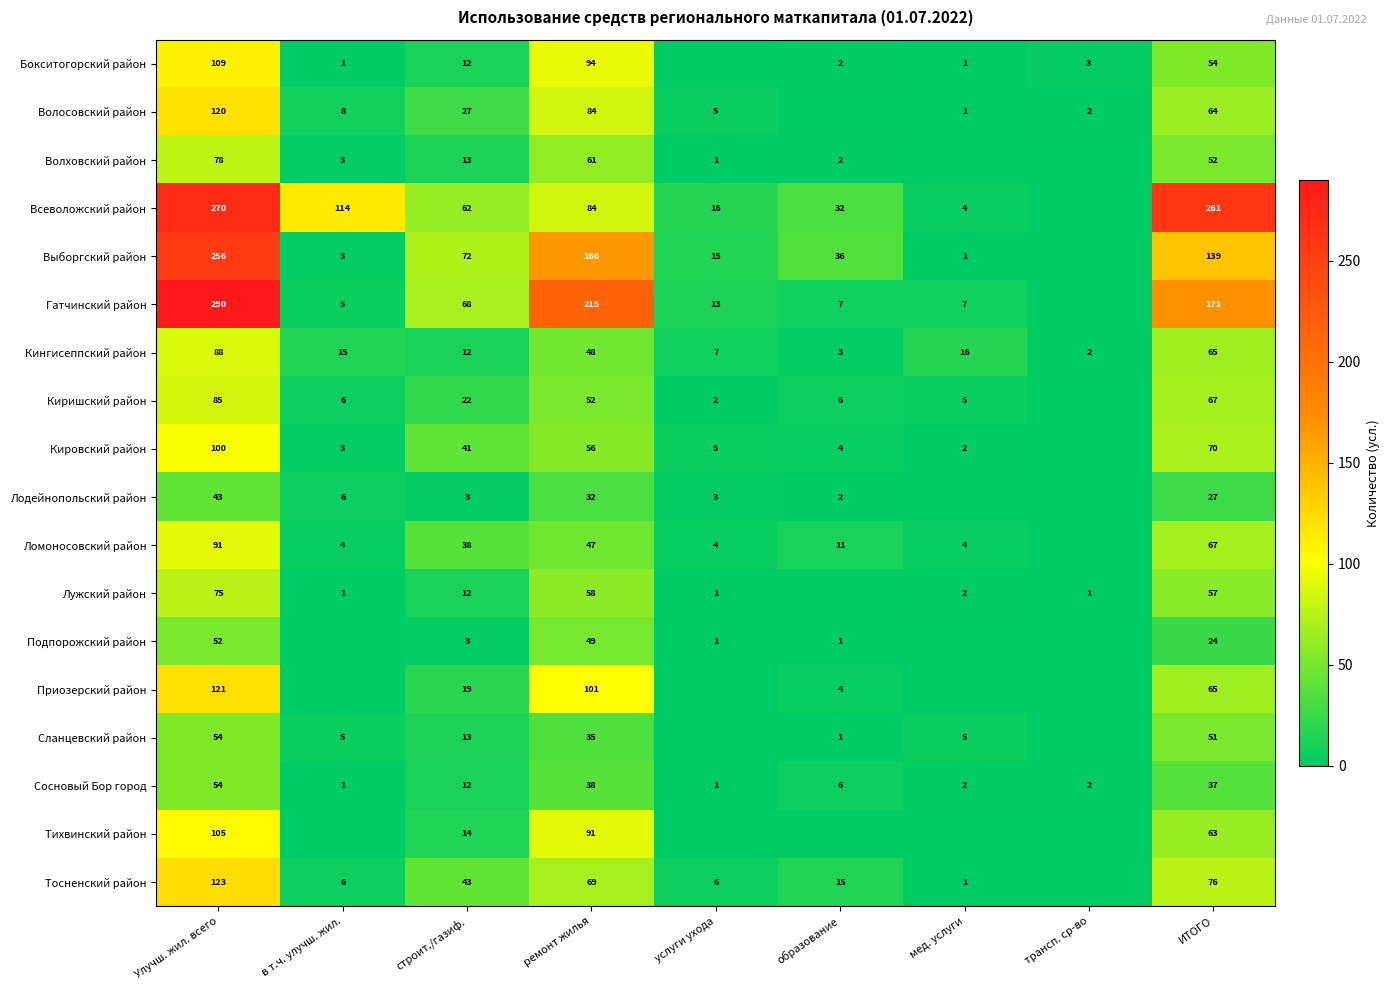

Between трансп. ср-во and в т.ч. улучш. жил., which is larger?

трансп. ср-во